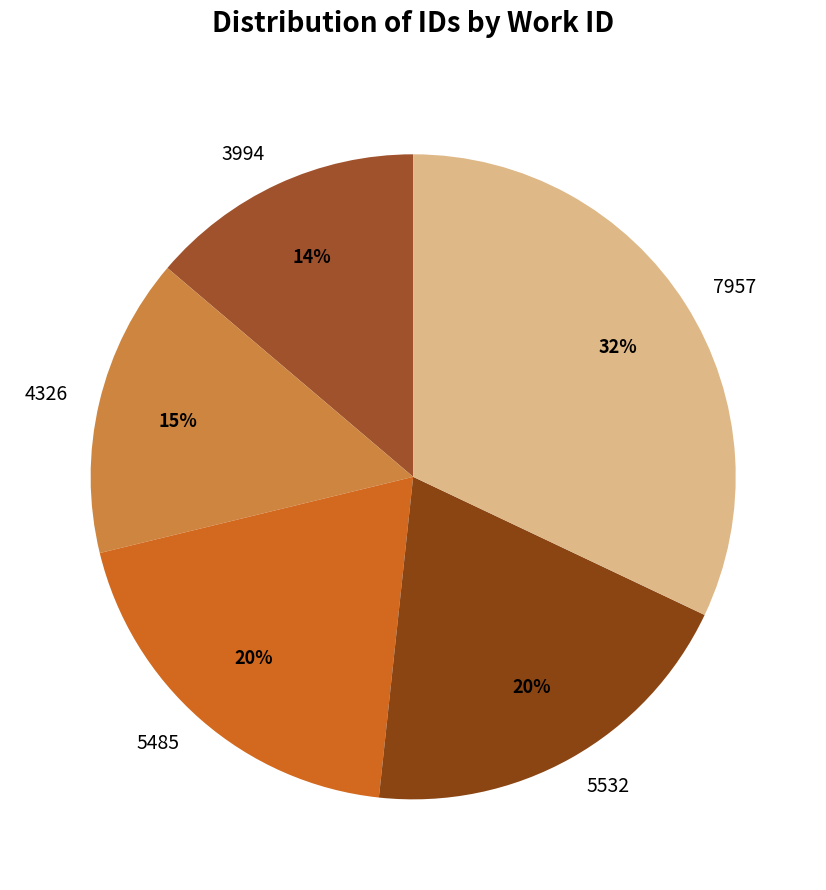

What is the ratio of the value at 3994 to the value at 5485?

0.7